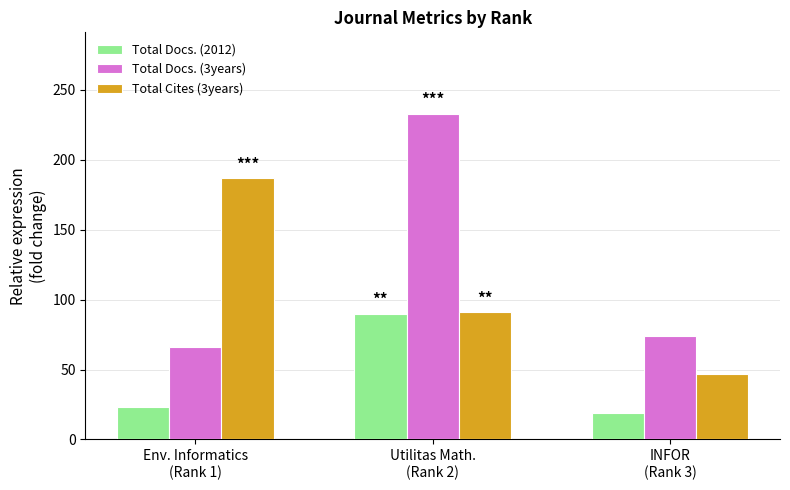

Reading left to right, transcribe all the data shown in this chart.

Total Docs. (2012): 23	90	19
Total Docs. (3years): 66	233	74
Total Cites (3years): 187	91	47